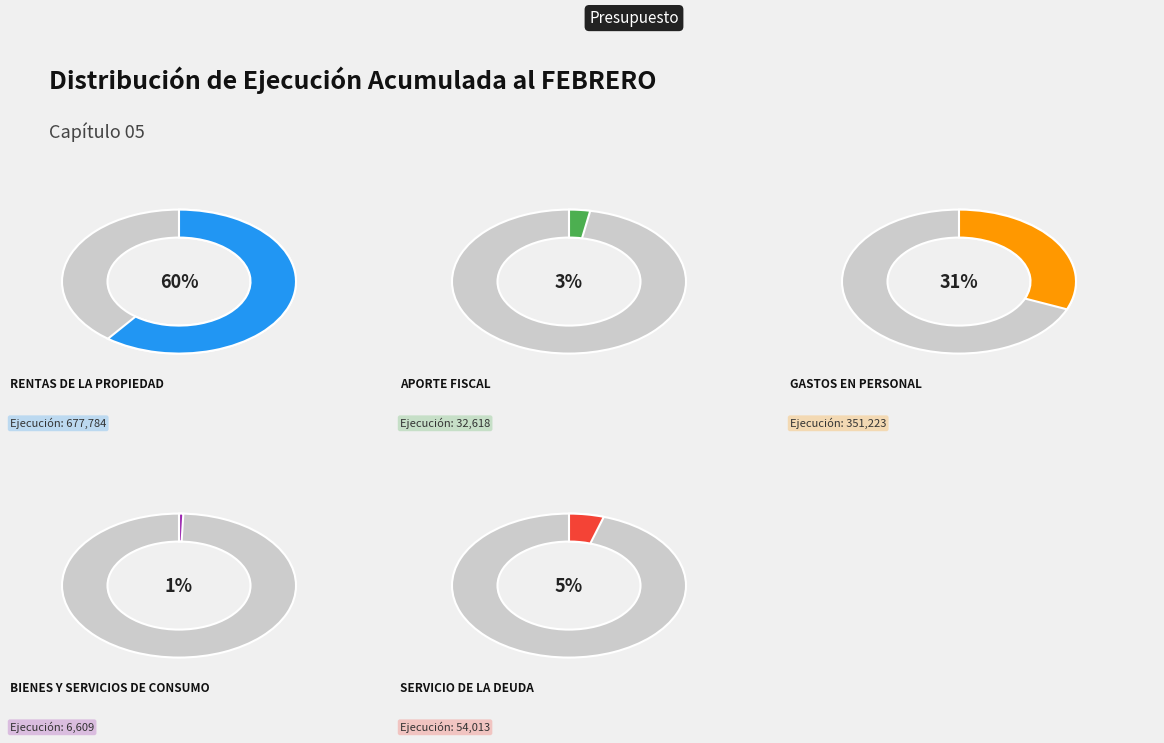

To the nearest percent, what is the average slice percentage?

20%